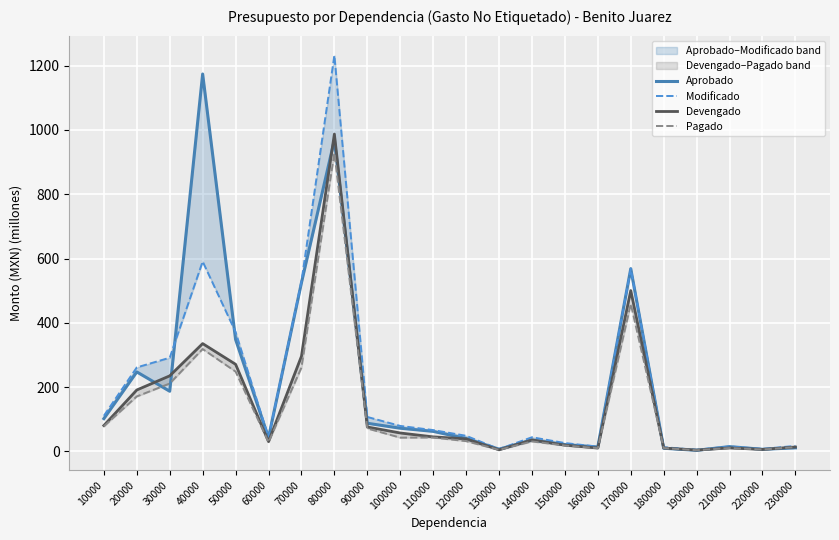

In Devengado, how many points are lower than both neighbors (excluding endpoints)?

5